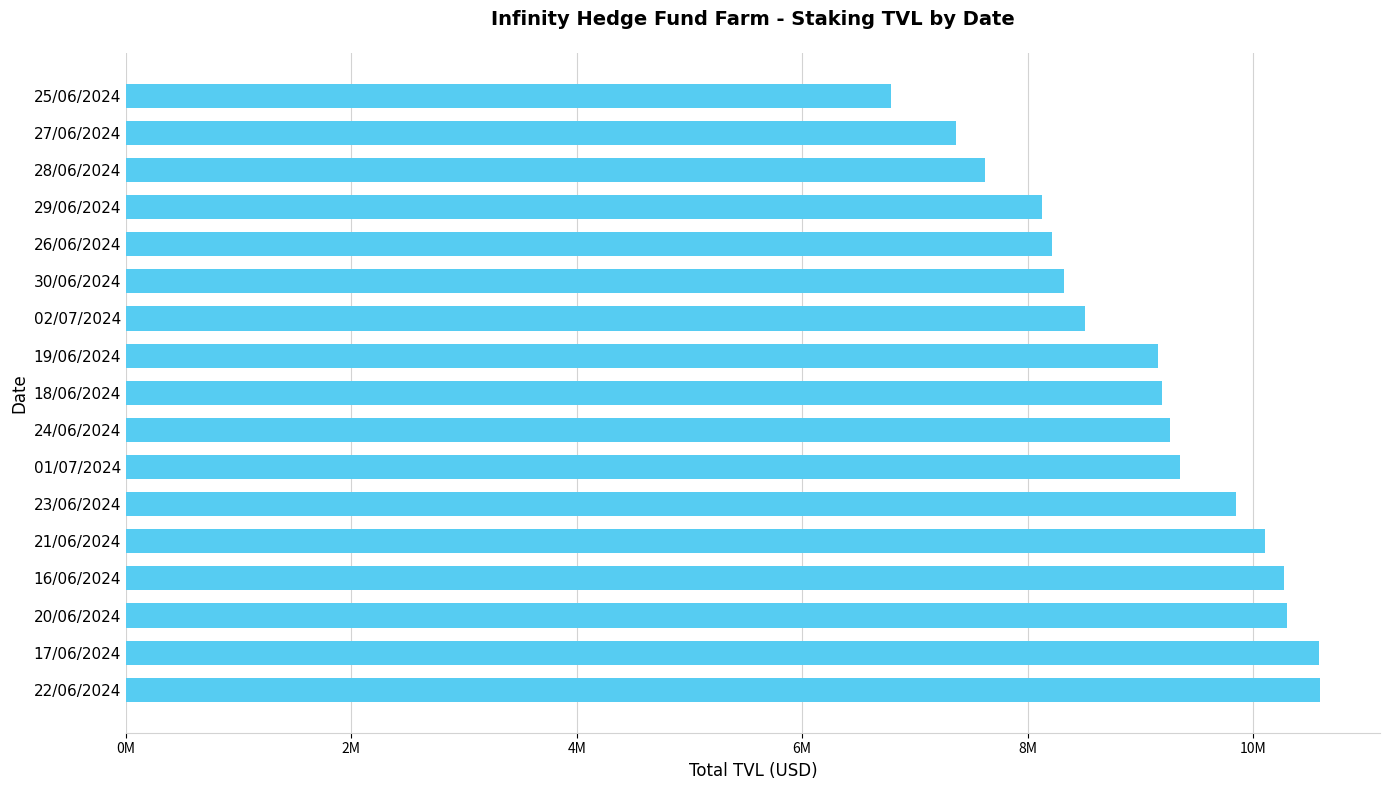

What is the difference between the maximum and minimum values?

3812262.0